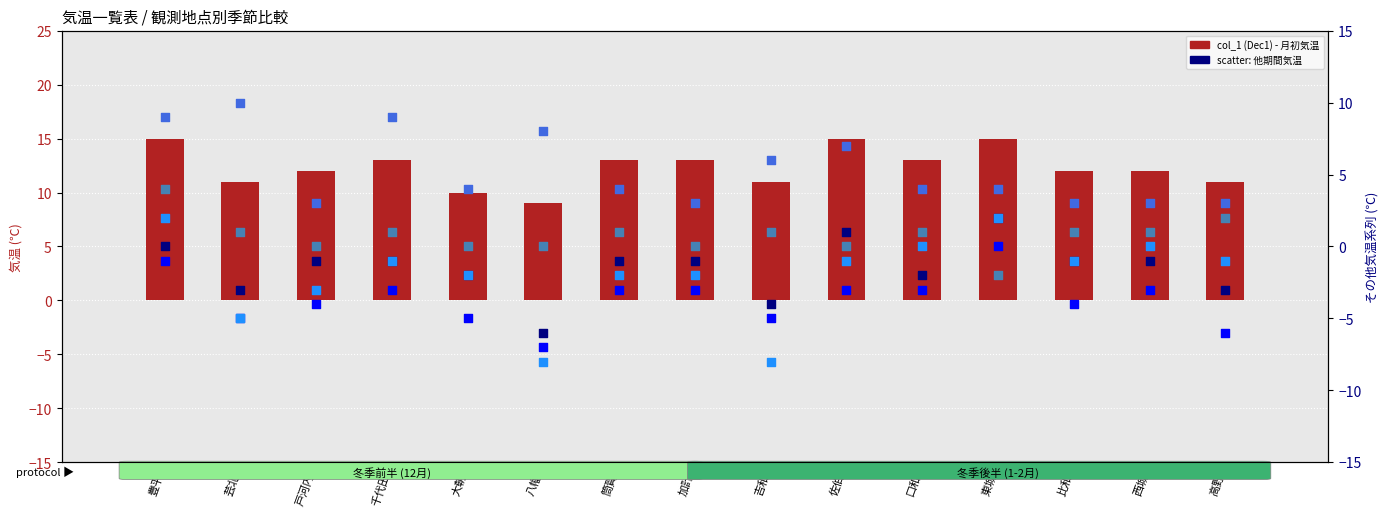

Is the value of col_63 (Feb1) at 比和 greater than the value of col_19 (Dec19) at 吉和?

Yes